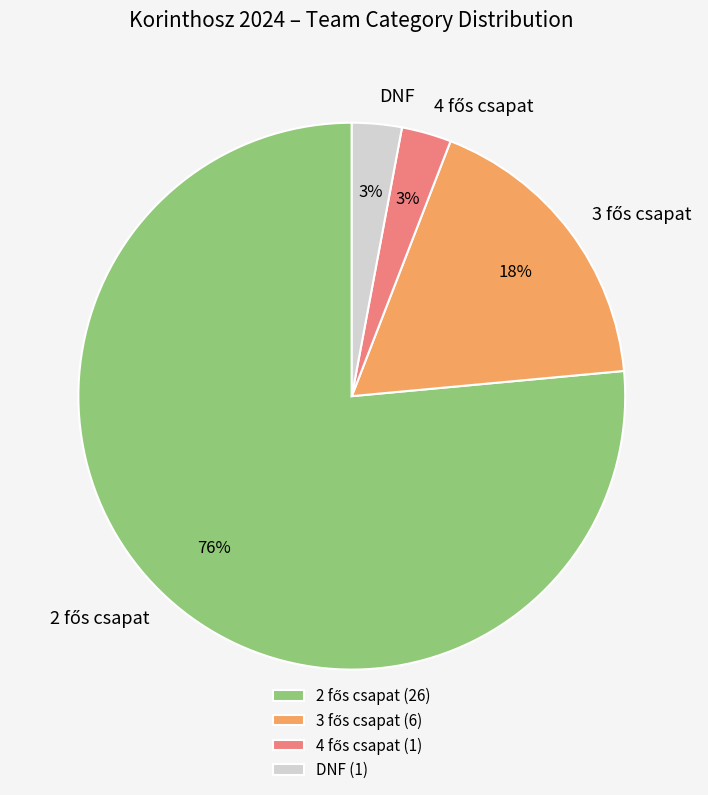

To the nearest percent, what portion does DNF represent?

3%